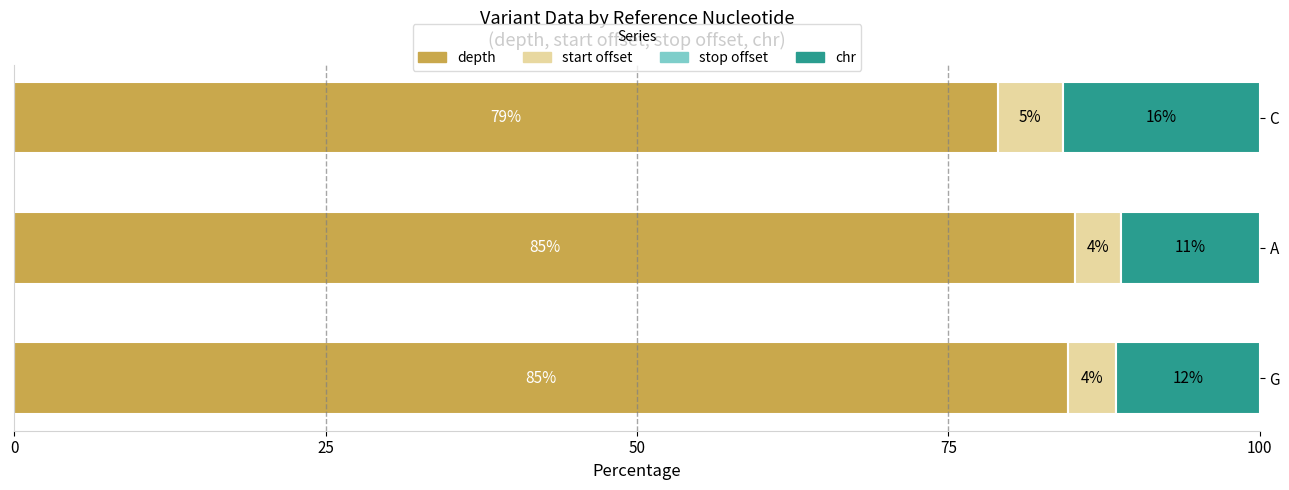

List the series in order of their peak value, lowest first.

stop offset, start offset, chr, depth